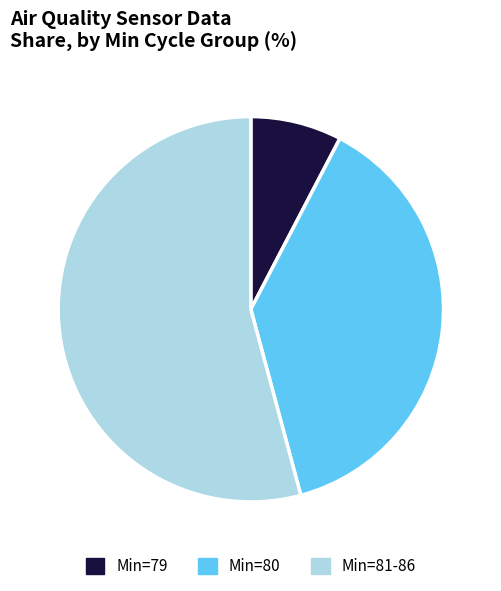

Does any single category account for the majority?

Yes